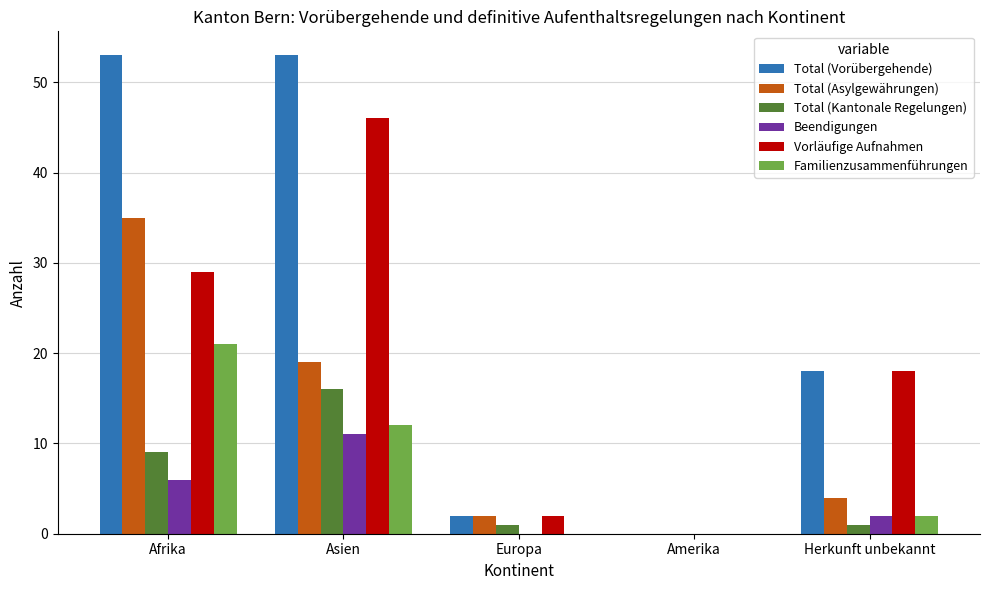

What are all the series names shown in the legend?

Total (Vorübergehende), Total (Asylgewährungen), Total (Kantonale Regelungen), Beendigungen, Vorläufige Aufnahmen, Familienzusammenführungen